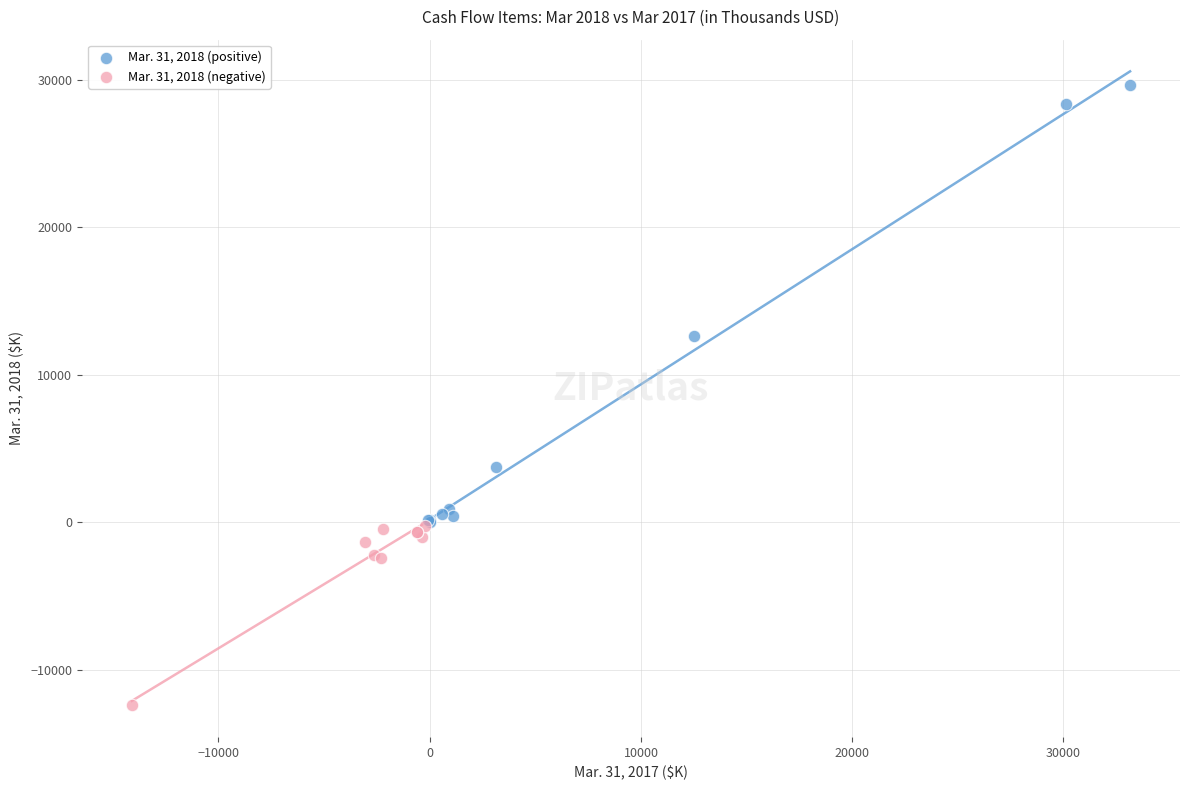

Which series reaches the maximum Y coordinate?

Mar. 31, 2018 (positive)